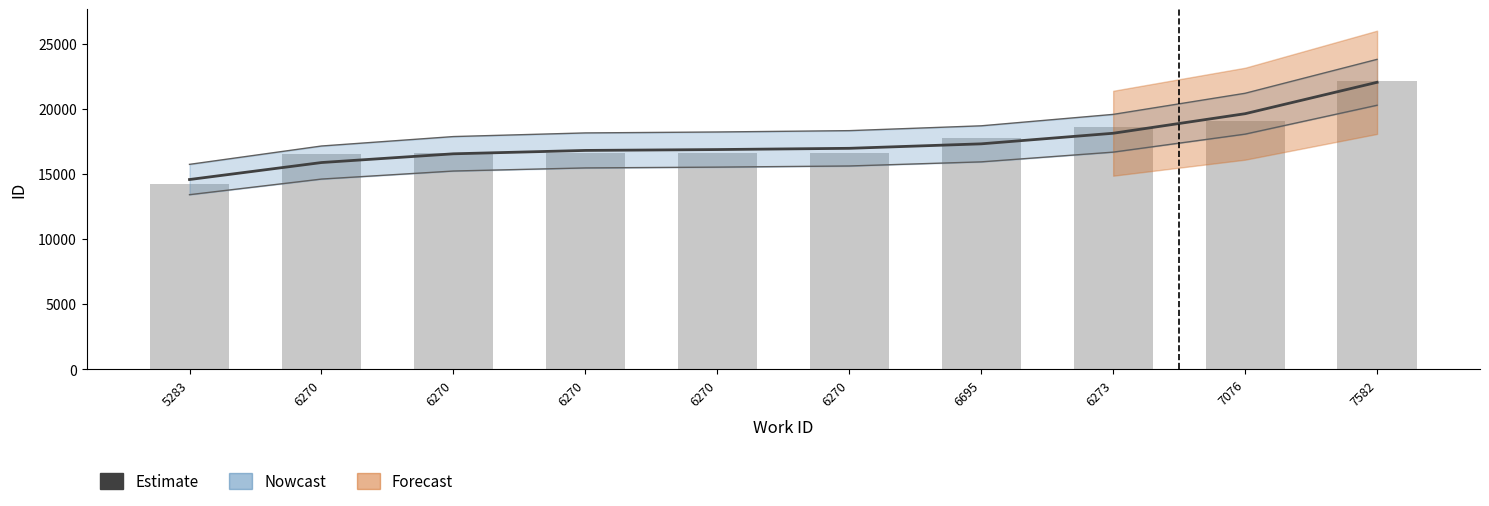

How many data points in id are less than 16604?

5